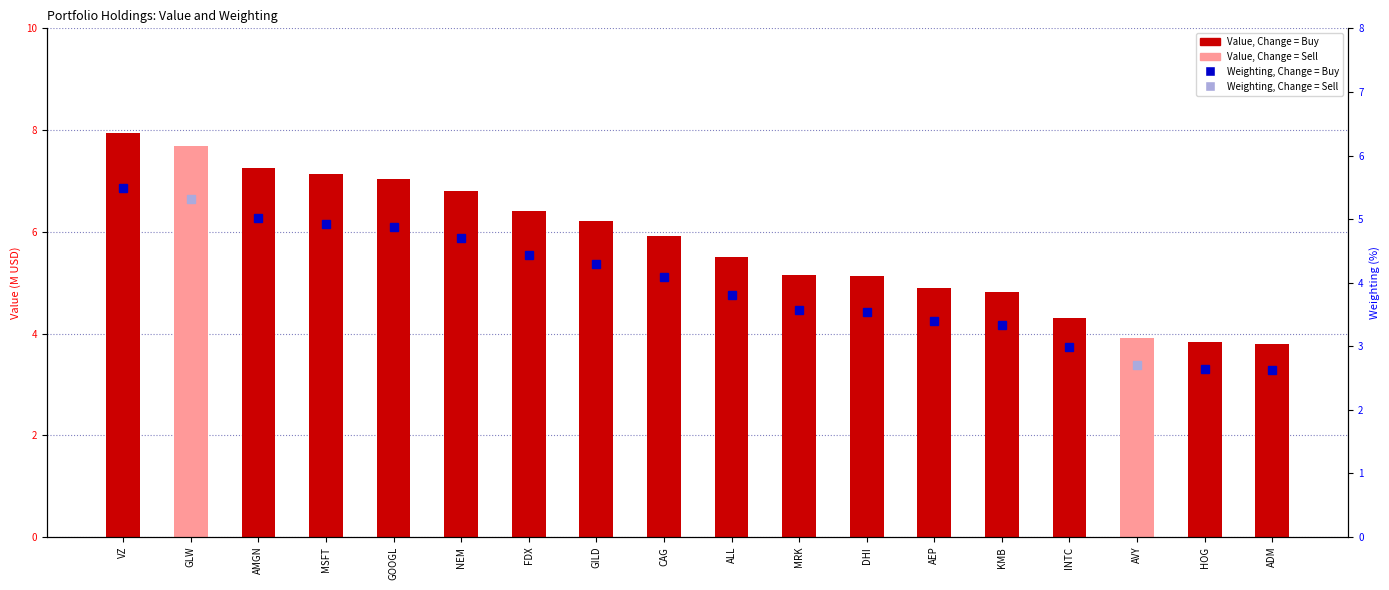

List the labels in order of value, largest first.

VZ, GLW, AMGN, MSFT, GOOGL, NEM, FDX, GILD, CAG, ALL, MRK, DHI, AEP, KMB, INTC, AVY, HOG, ADM